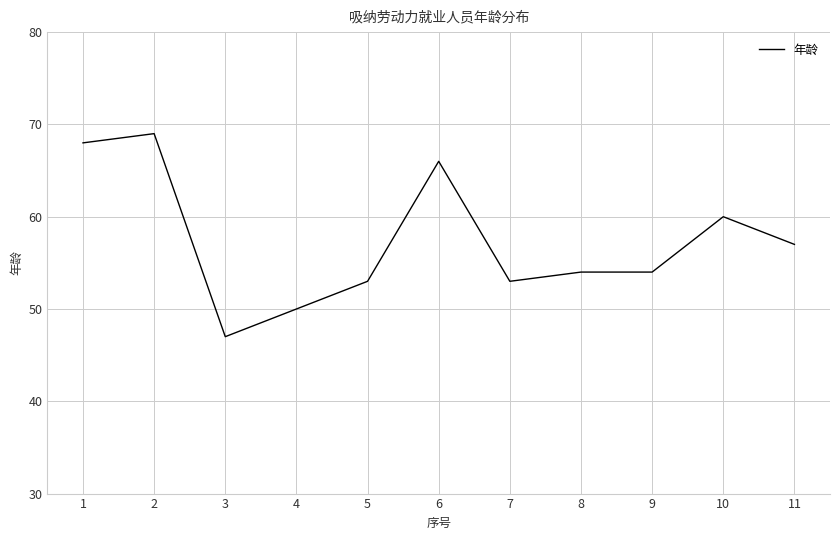

The value at 5 is 78. True or false?

False